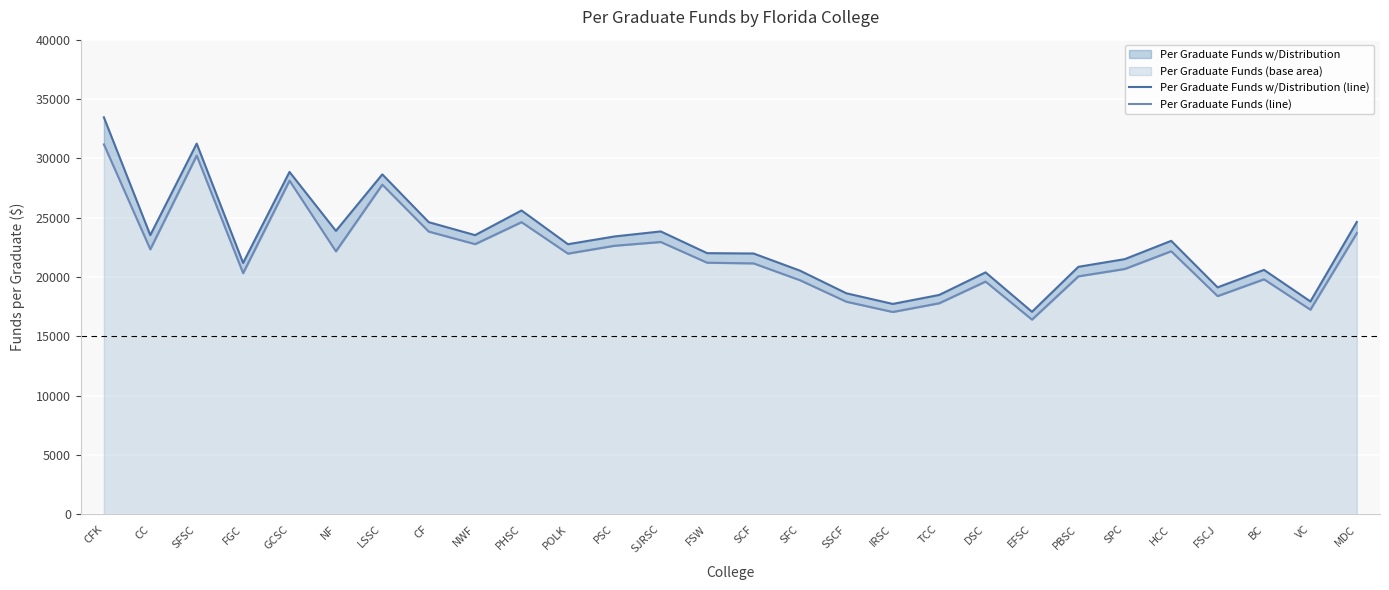

What is the label of the 3rd point from the left?

SFSC